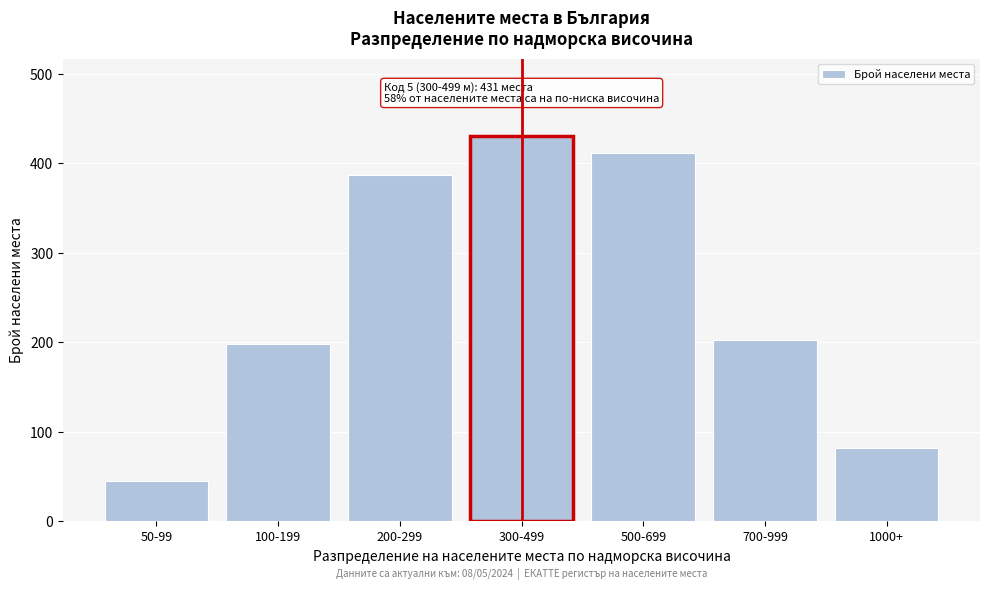

Reading left to right, extract all data points from this chart.

50-99=45	100-199=198	200-299=387	300-499=431	500-699=412	700-999=203	1000+=82